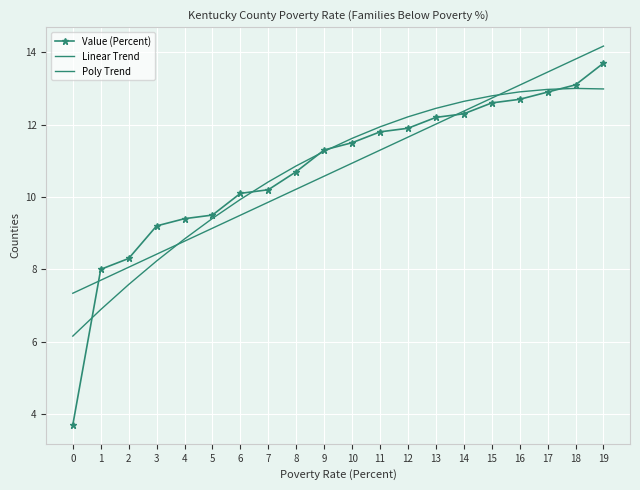

Is it true that Linear Trend equals 8.8 at 4?

True